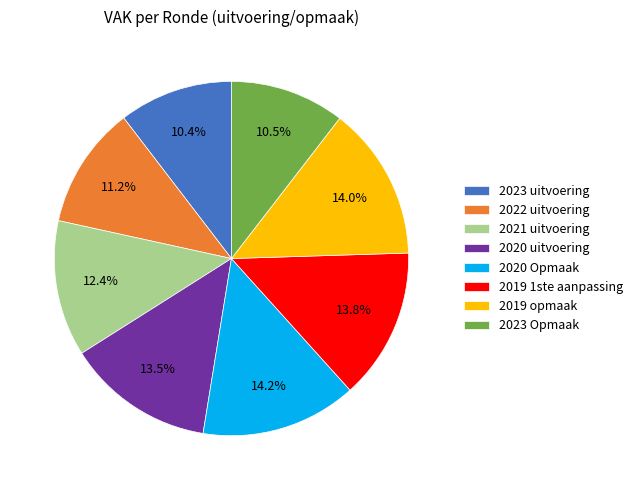

True or false: 2021 uitvoering accounts for 12% of the total.

True